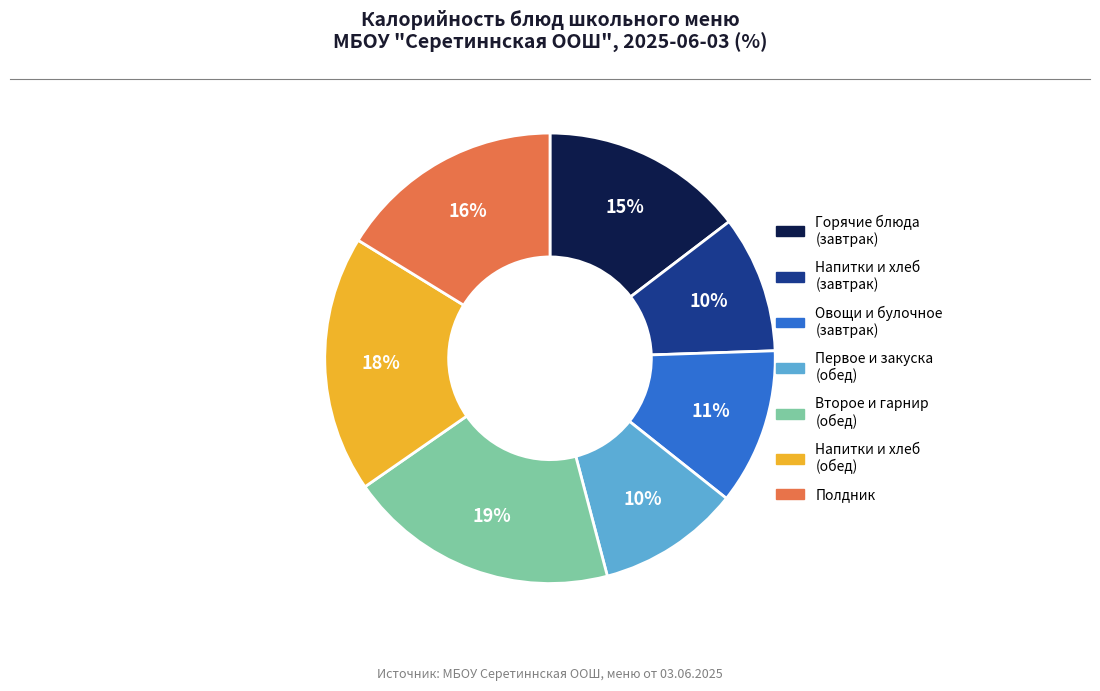

Is there a majority slice in this chart?

No